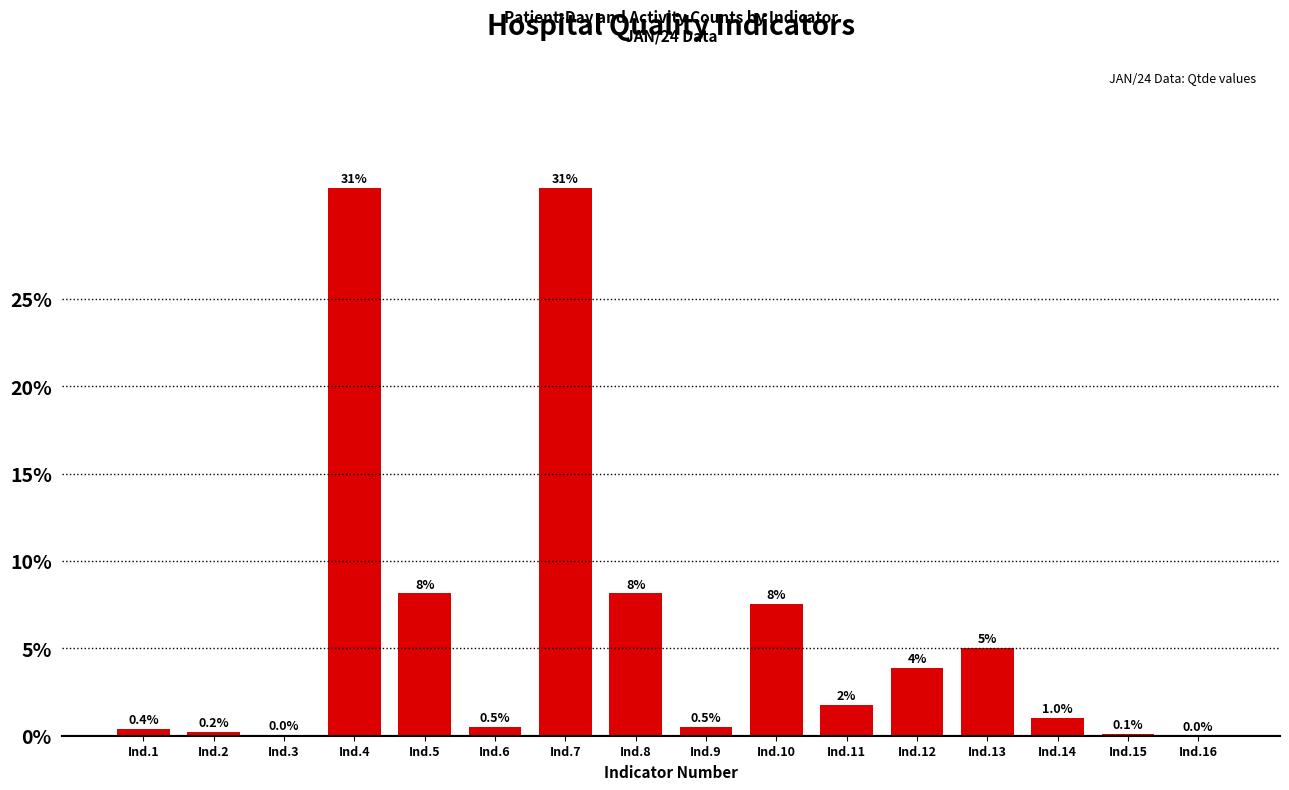

Where does the data first go above 1?

Ind.4